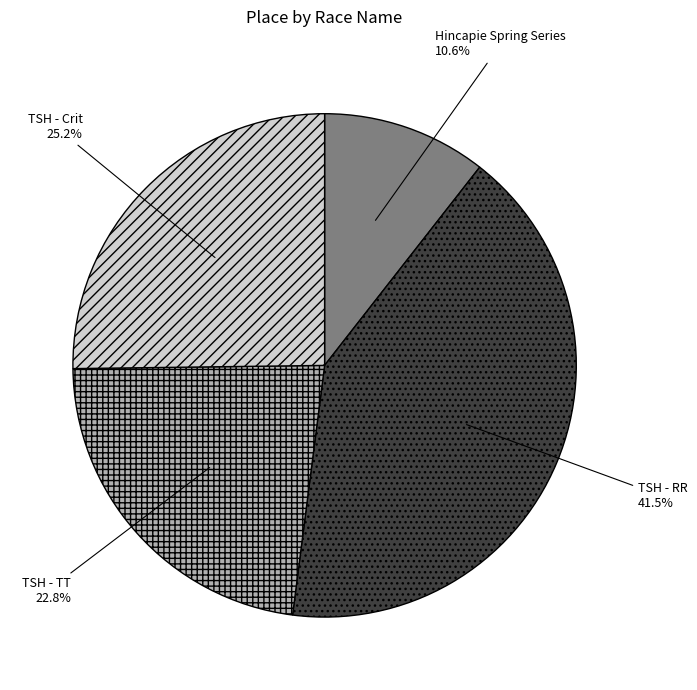

Does any single category account for the majority?

No